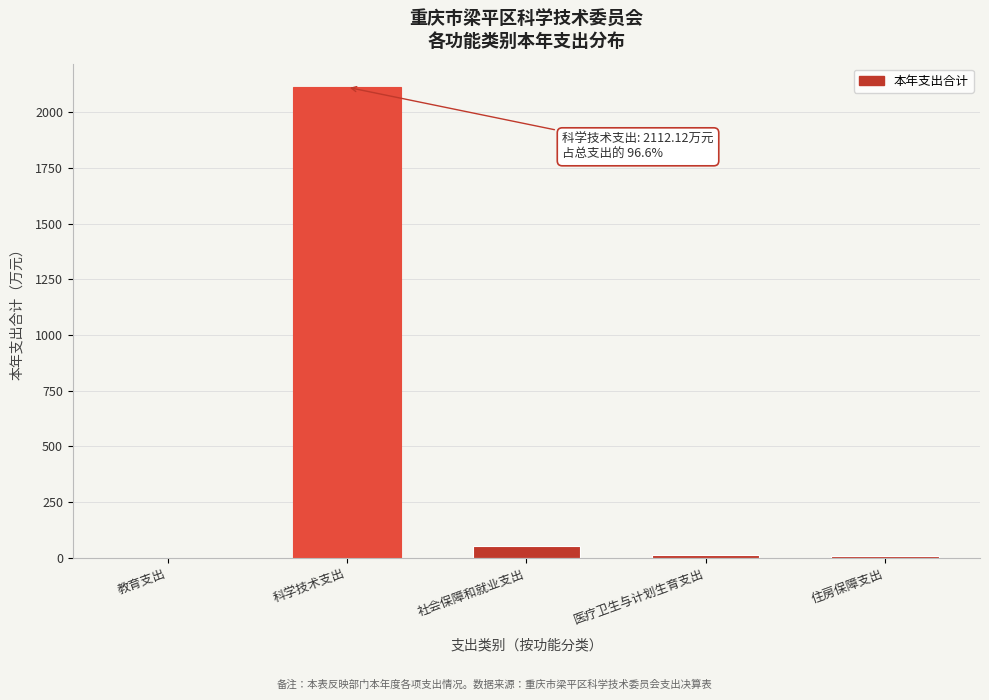

True or false: the data shows 702.6 at 科学技术支出.

False